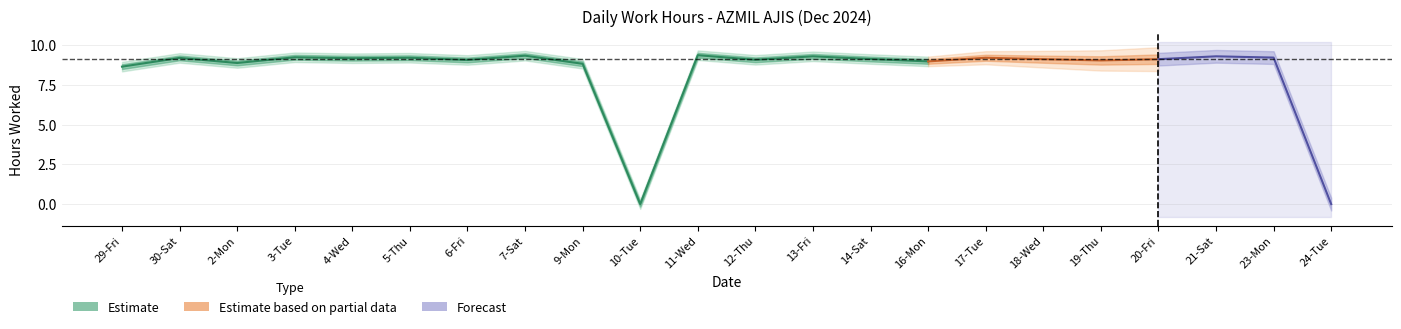

What is the sum of all values?

182.5